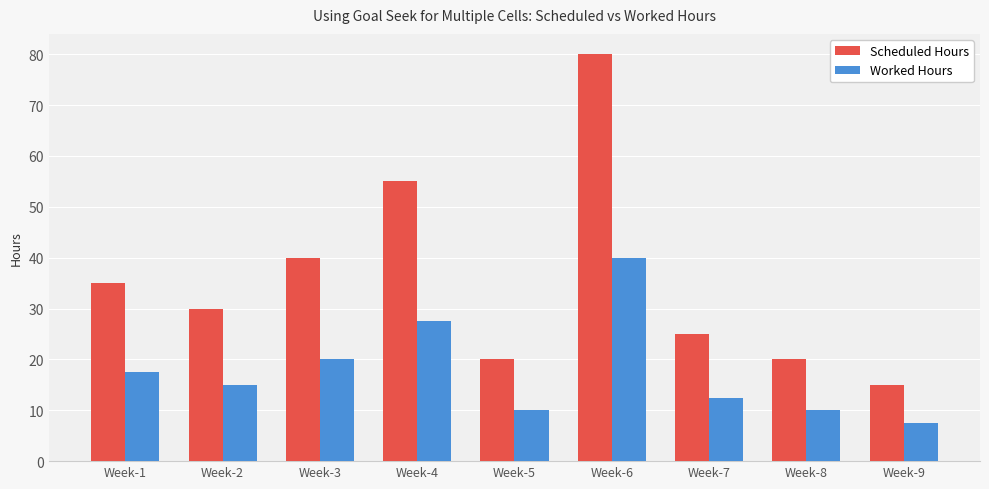

List the series in order of their overall mean, lowest first.

Worked Hours, Scheduled Hours